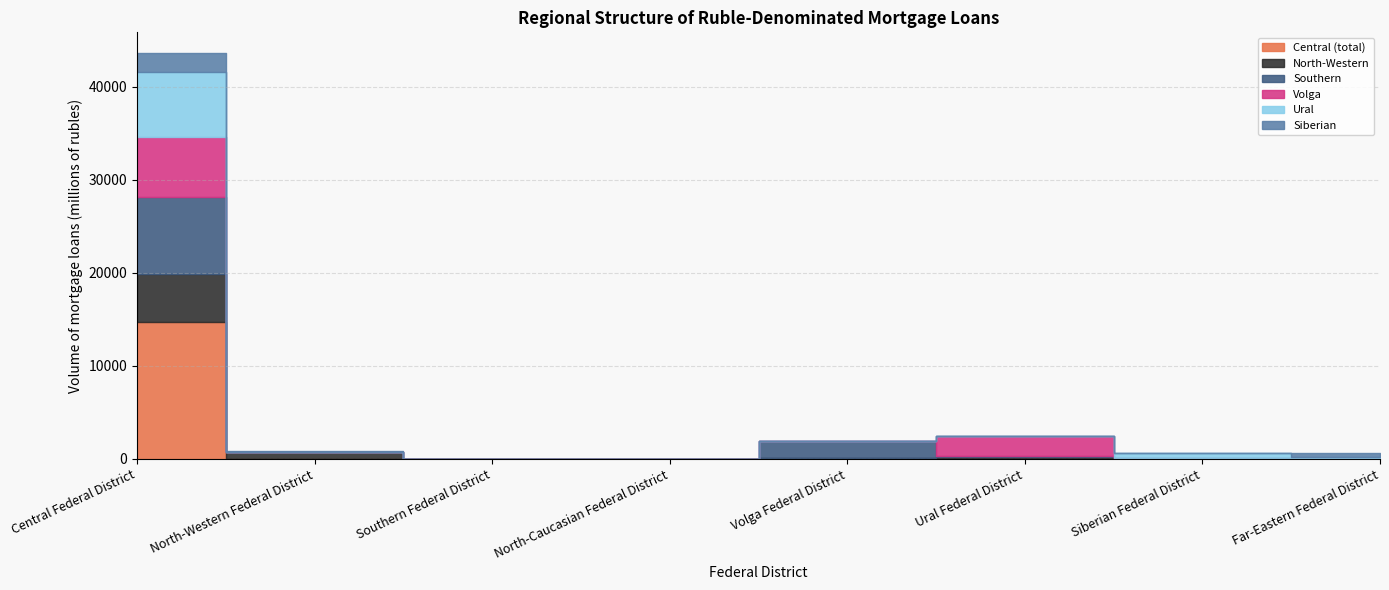

How many values in the Southern series are below 58?

4